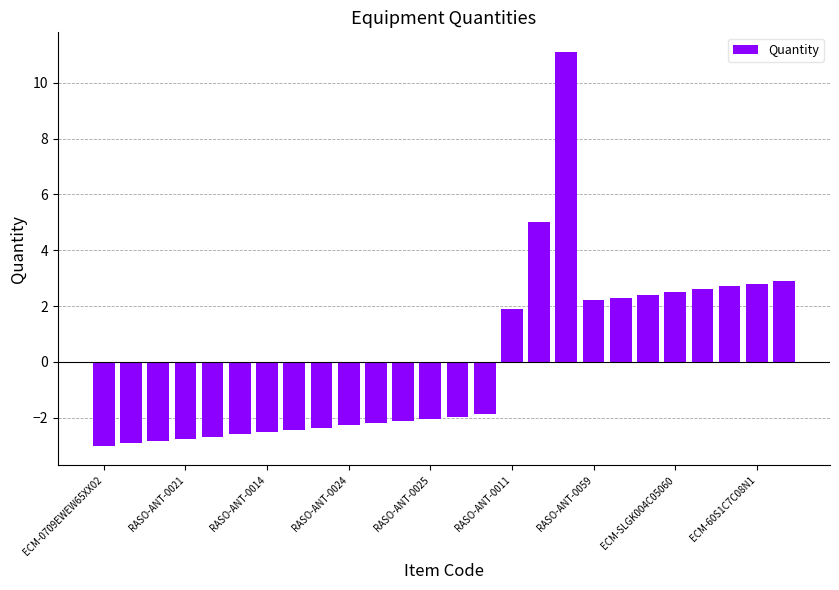

What is the value of the 26th bar from the left?

2.9